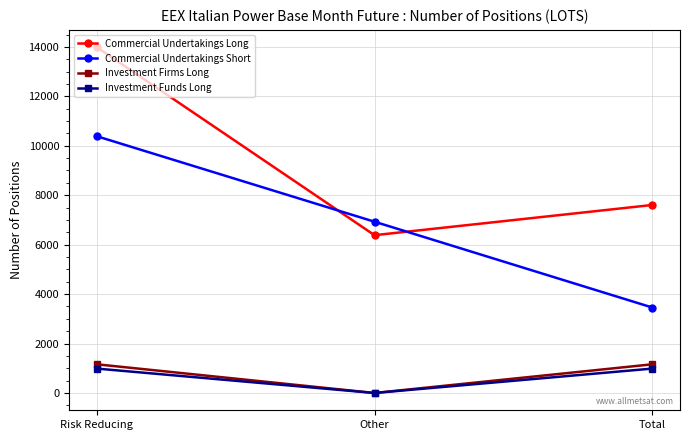

Rank the categories by Commercial Undertakings Long value from highest to lowest.

Risk Reducing, Total, Other